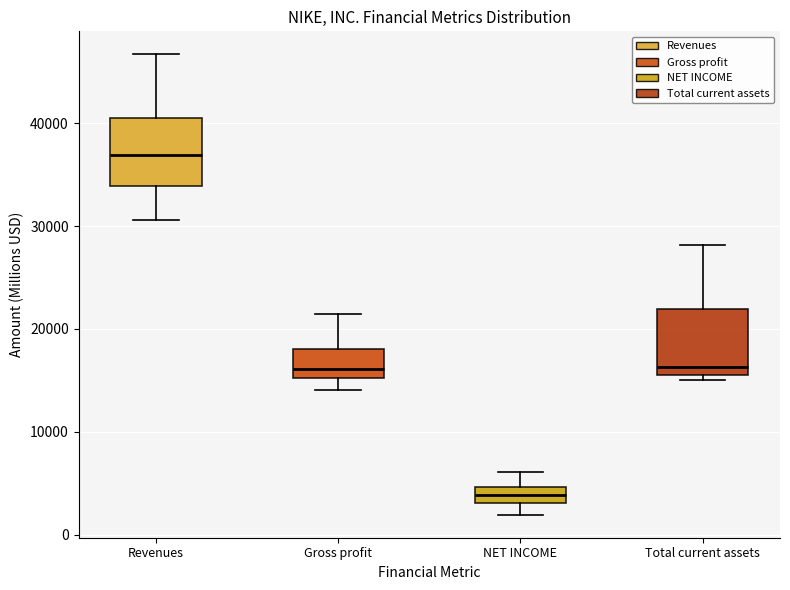

Which box has the lowest median line?

NET INCOME